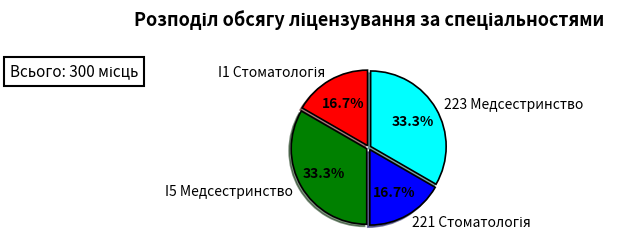

Does I5 Медсестринство account for over 50% of the chart?

No